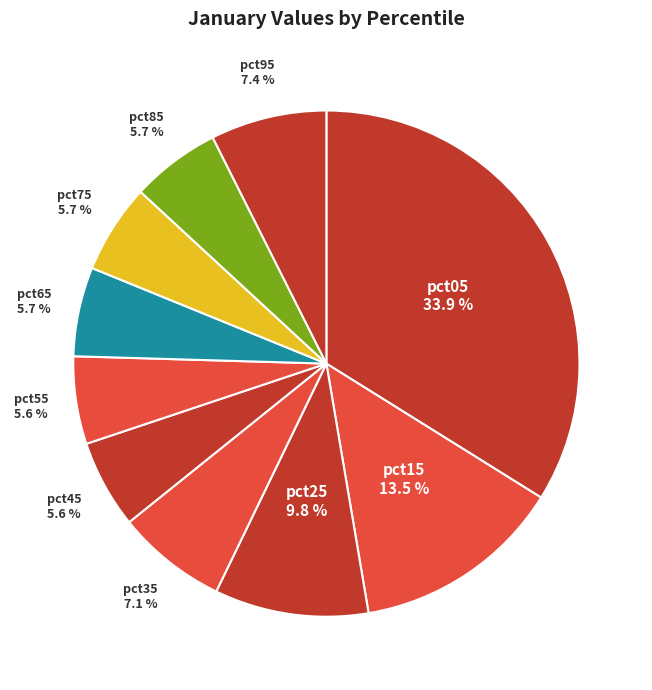

Does pct45 account for over 50% of the chart?

No